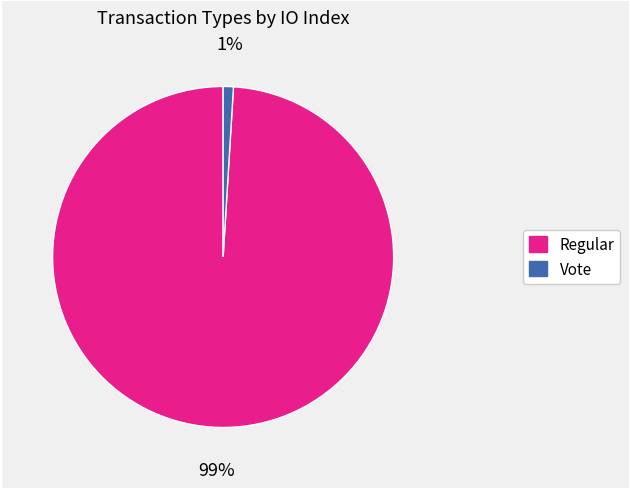

Between Regular and Vote, which is larger?

Regular